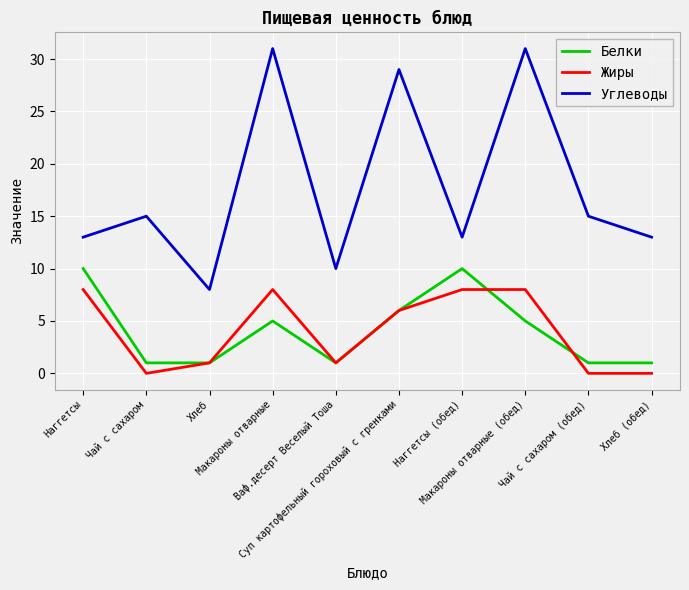

Which series has the largest total across all categories?

Углеводы